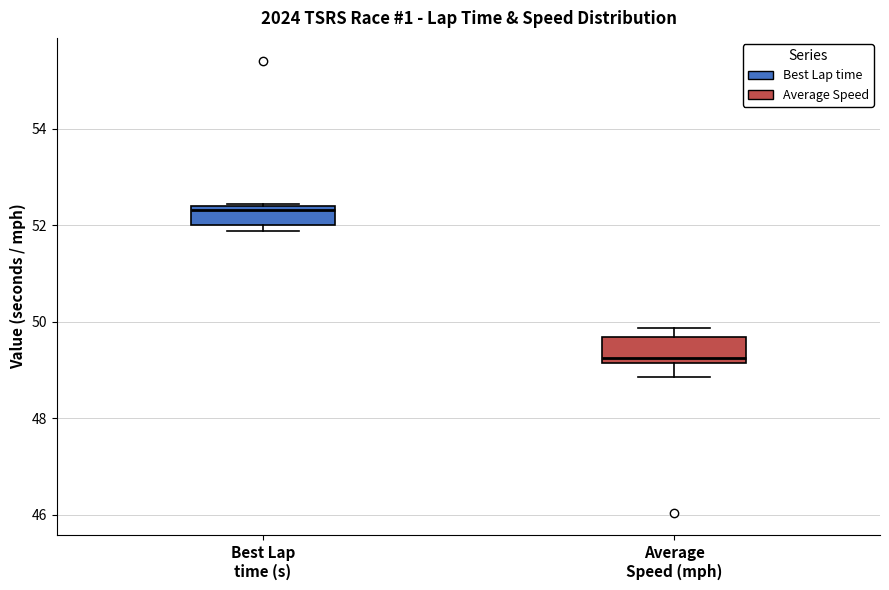

Where is the upper edge of the box for Average Speed (mph) on the y-axis? The values are not printed on the chart, so give them approximately, as read against the axis.

49.6